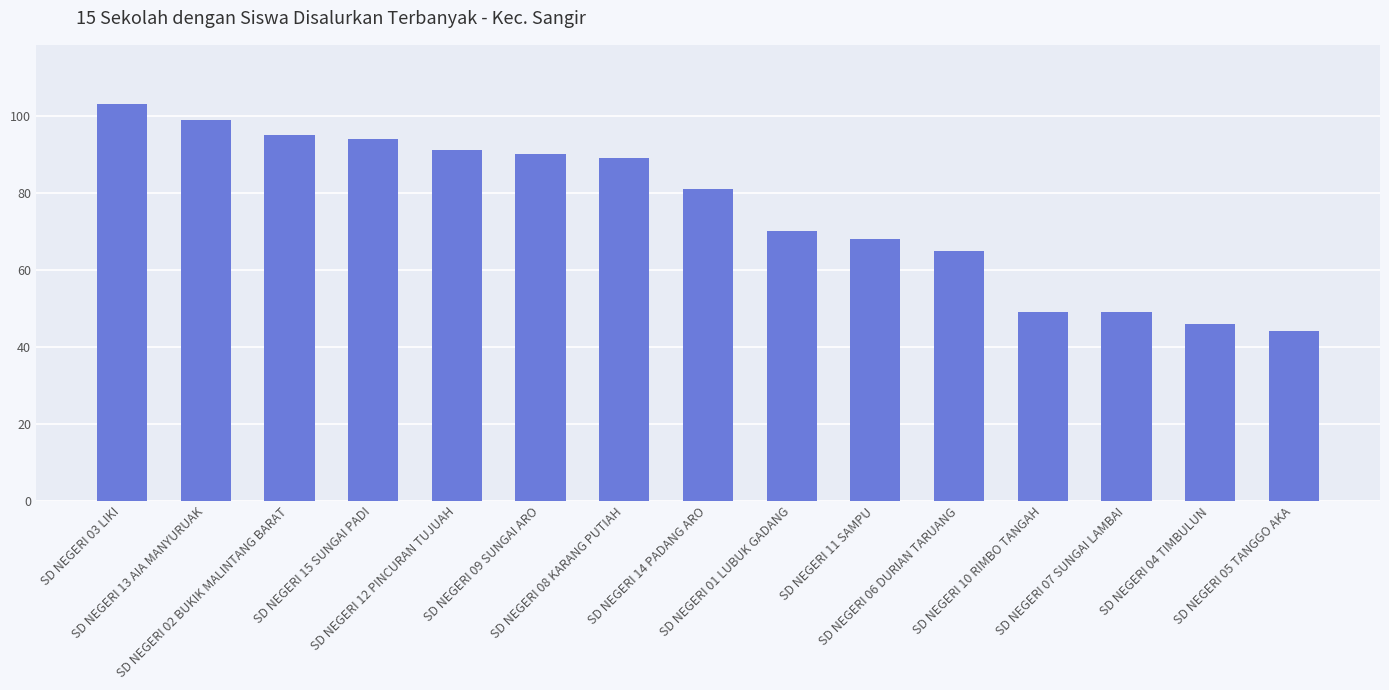

At which label is the value closest to 73?

SD NEGERI 01 LUBUK GADANG